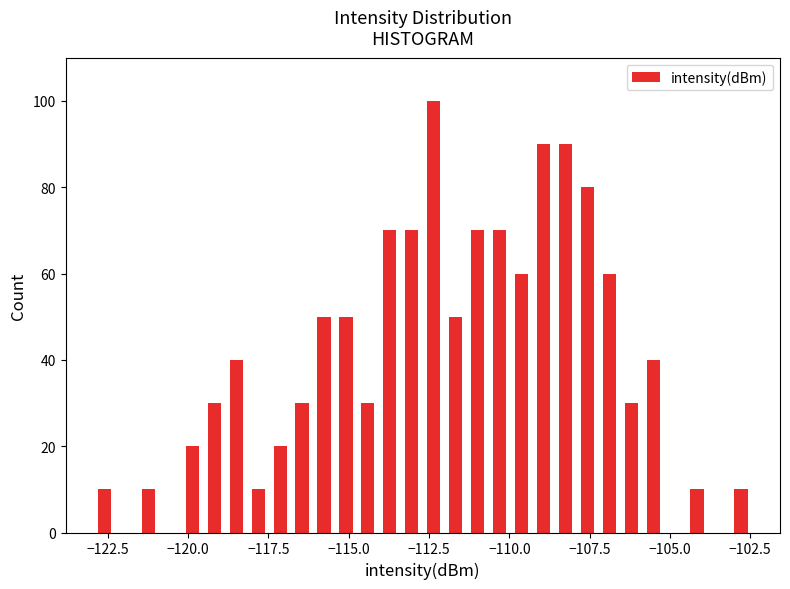

Around what value on the x-axis is the tallest bar? Give the approximate position of its centre, as read against the axis.

-112.5